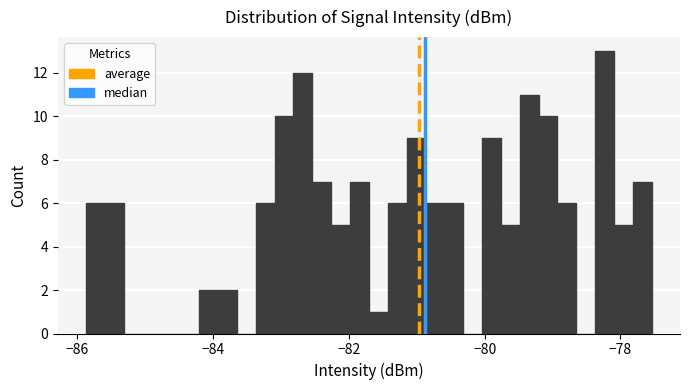

Read against the x-axis, roughly where is the centre of the tallest bar?

-78.2